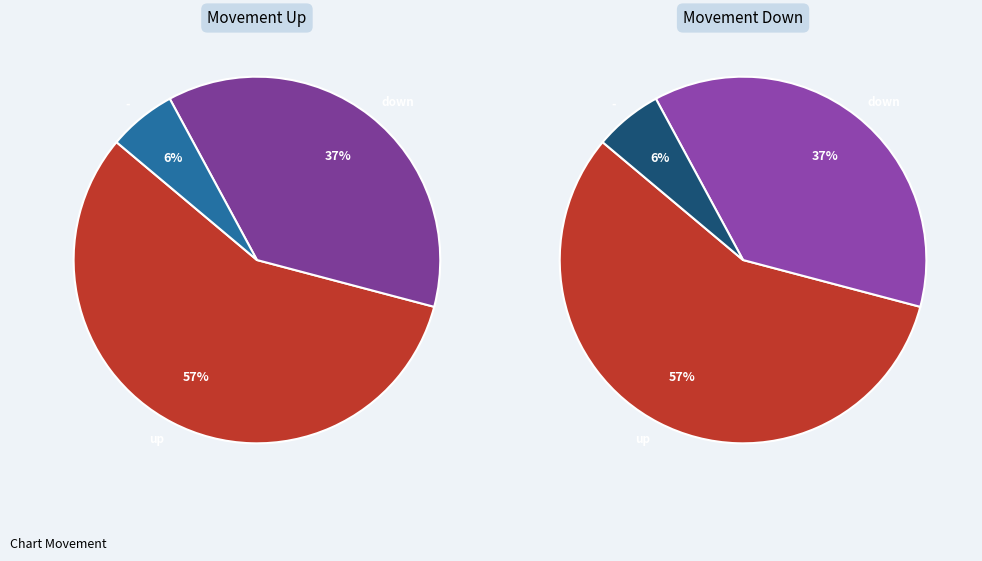

Which has a higher value, up or down?

up